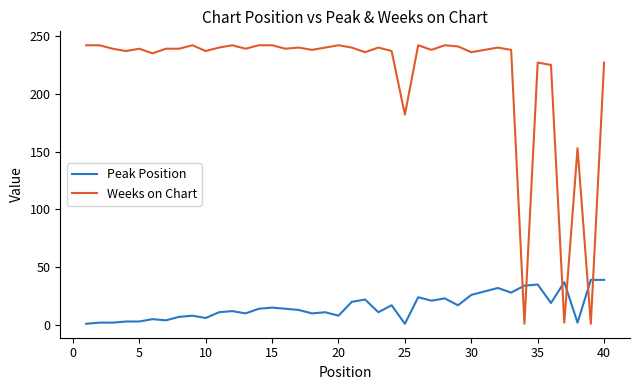

Rank the series by their maximum value, from lowest to highest.

Peak Position, Weeks on Chart